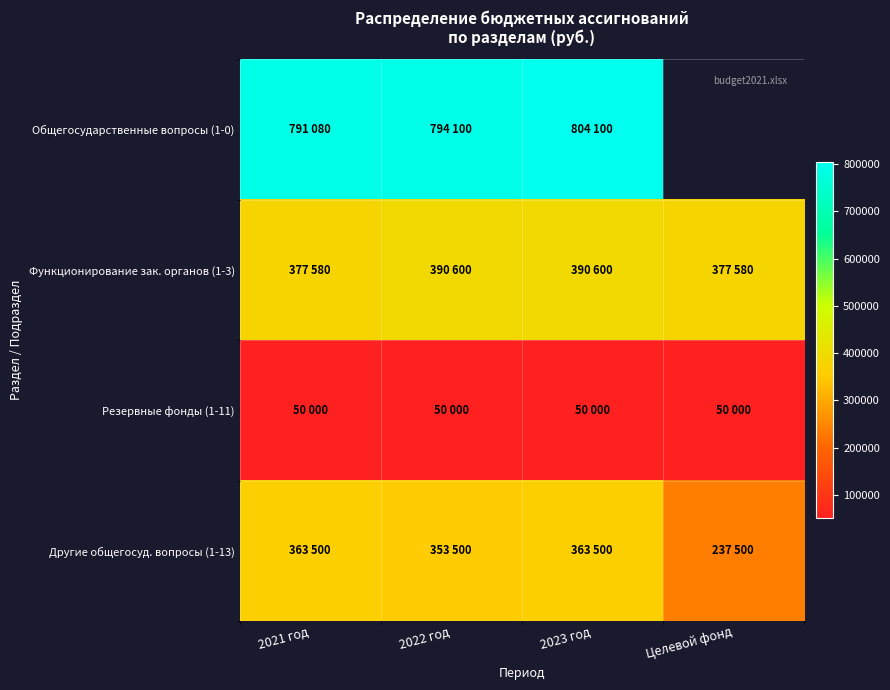

What is the average value of the Резервные фонды (1-11) series?

50000.0